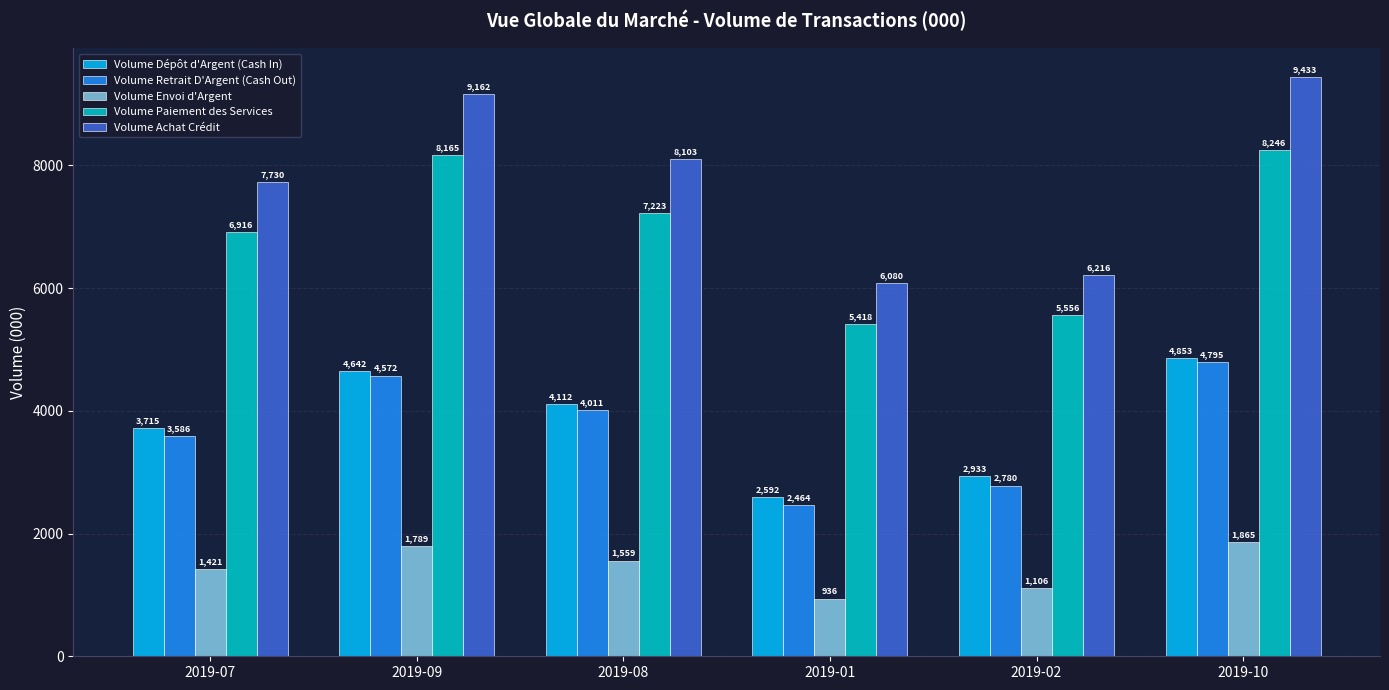

Read the Volume Envoi d'Argent value at 2019-10.

1865.0